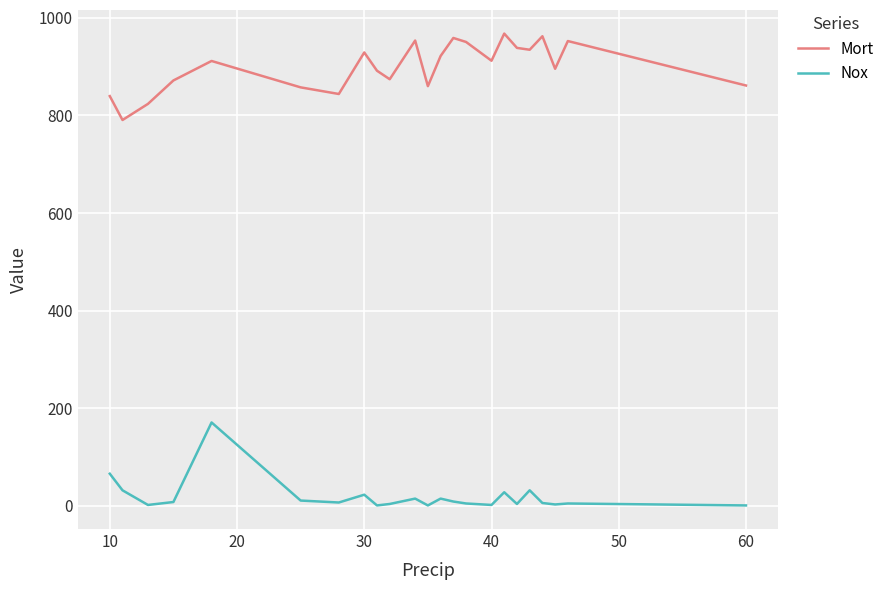

True or false: Nox and Mort cross at least once.

False